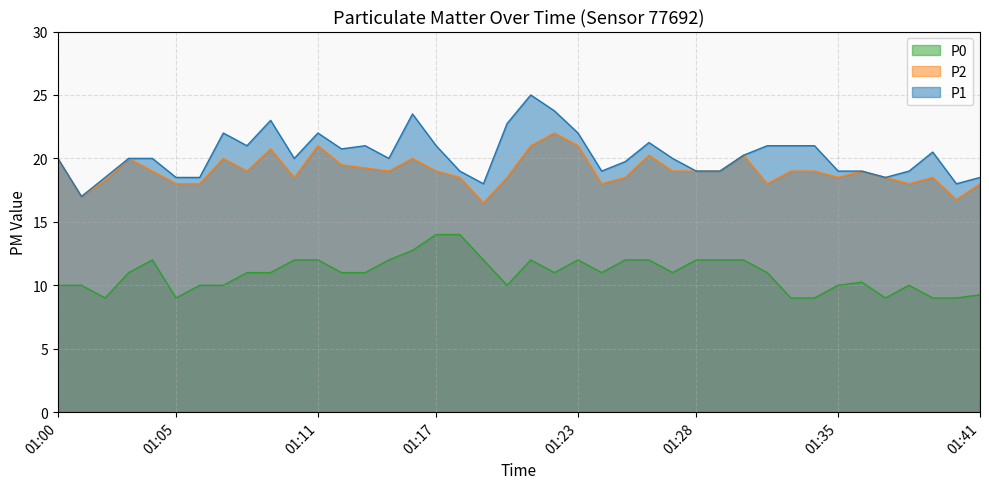

True or false: P1 and P2 intersect in this chart.

False